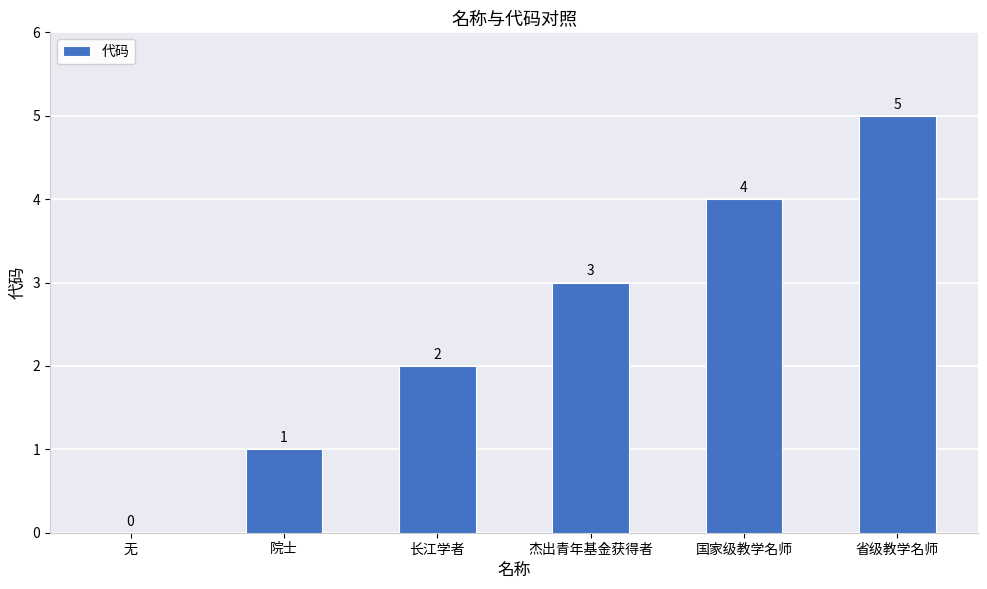

What is the sum of the values at 国家级教学名师 and 院士?

5